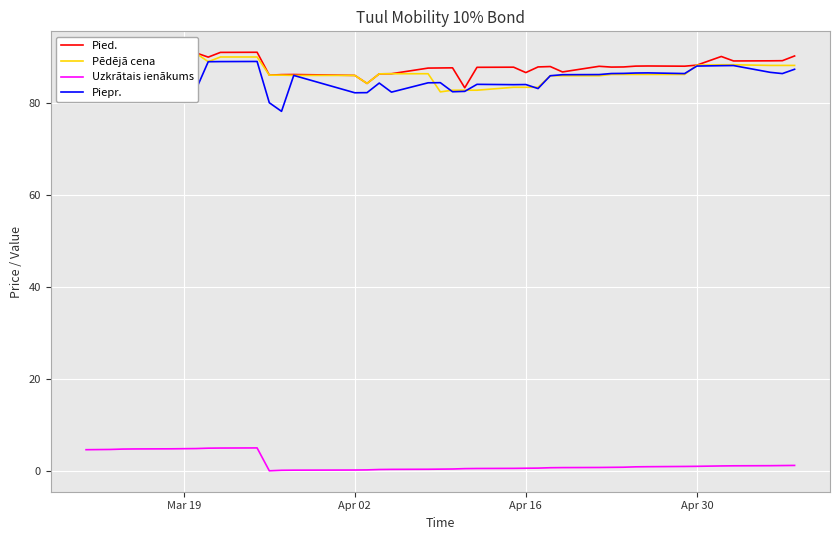

How many lines are shown in the chart?

4